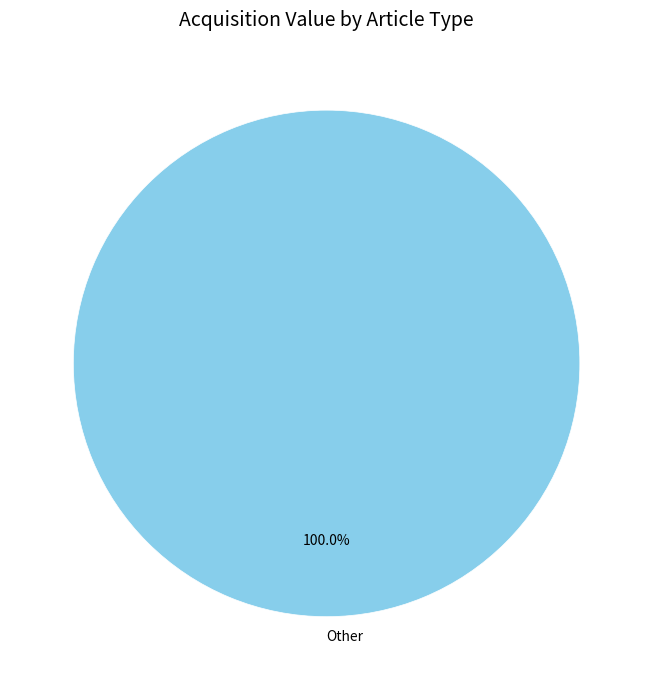

Rank the categories by value from highest to lowest.

Other